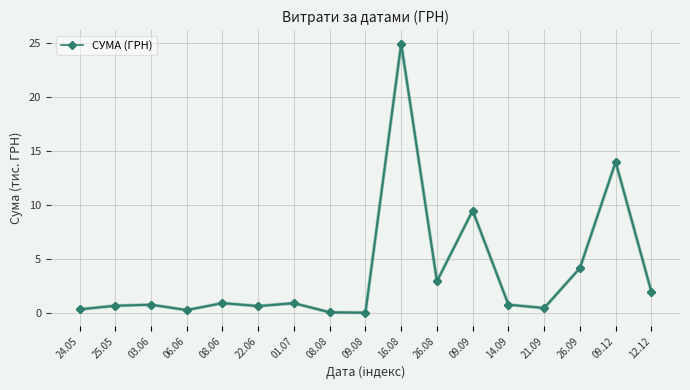

What is the greatest value displayed?

24.9